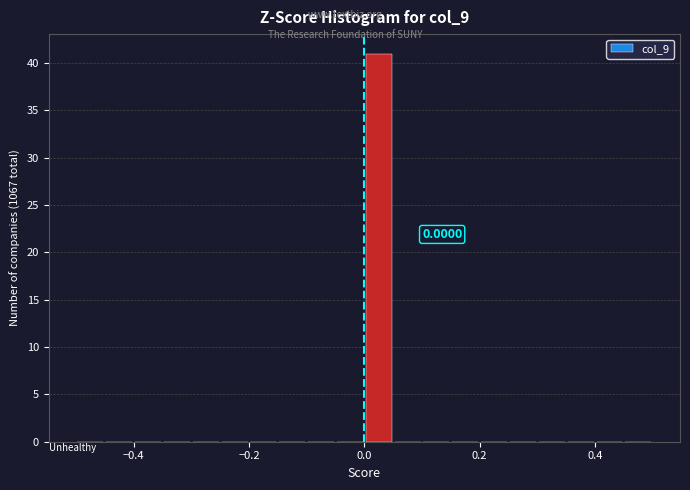

Around what value on the x-axis is the tallest bar? Give the approximate position of its centre, as read against the axis.

0.02